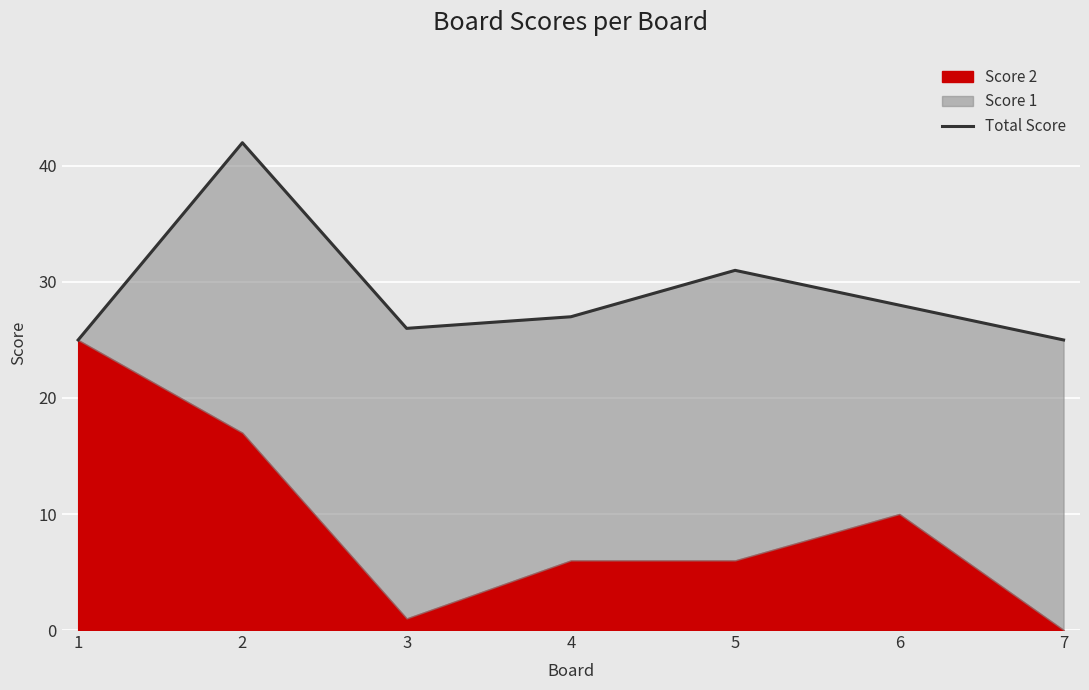

The chart shows a value of 25 at 2. True or false?

False